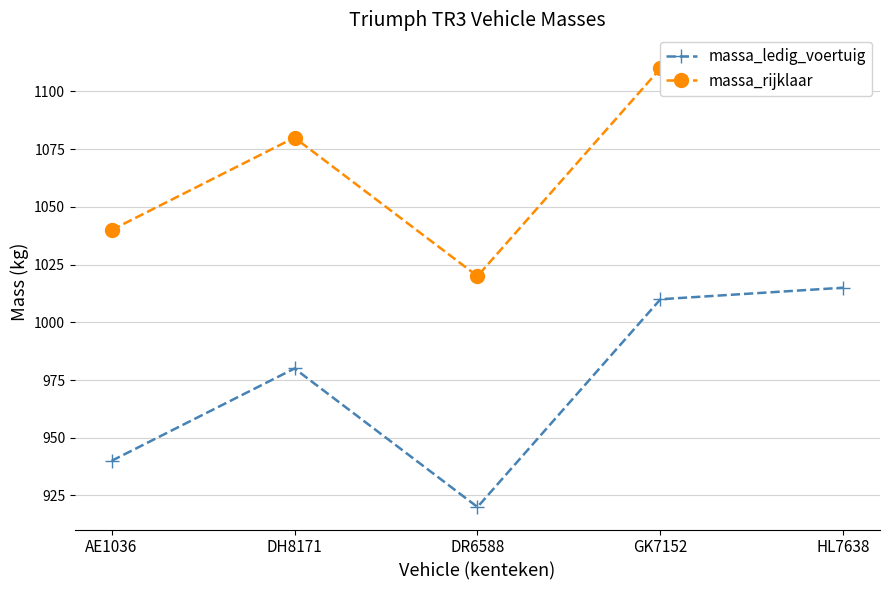

Reading right to left, extract all data points from this chart.

massa_ledig_voertuig: 1015	1010	920	980	940
massa_rijklaar: 1115	1110	1020	1080	1040